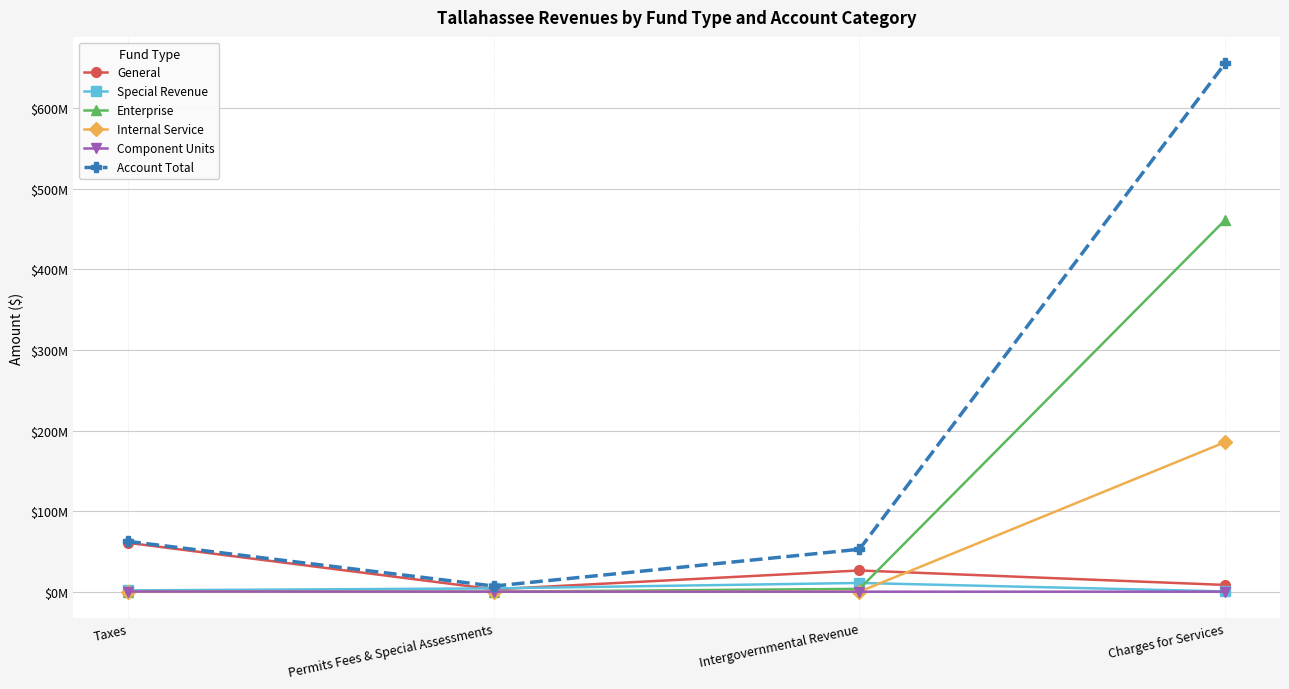

What are all the series names shown in the legend?

General, Special Revenue, Enterprise, Internal Service, Component Units, Account Total